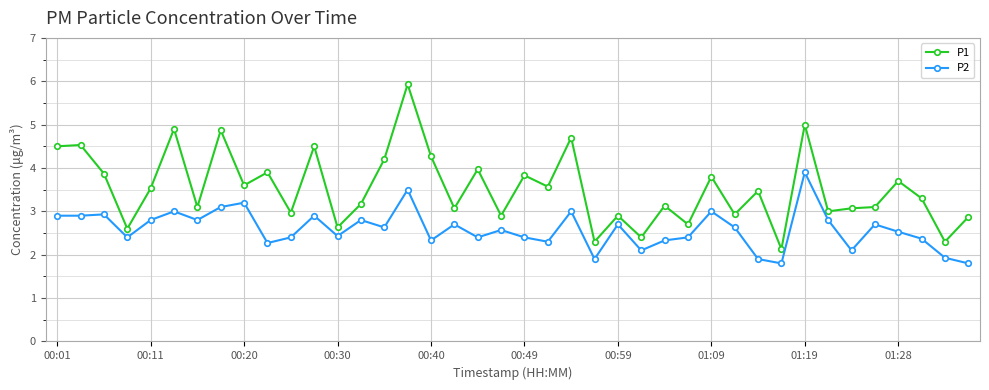

True or false: P1 and P2 intersect in this chart.

False